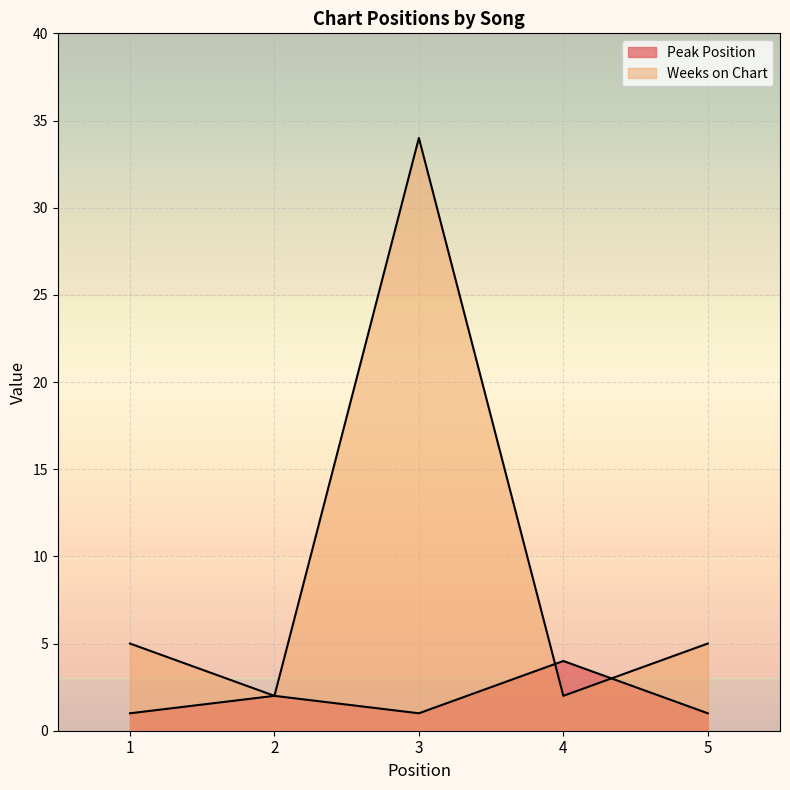

The value of Weeks on Chart at 3 is 34. True or false?

True